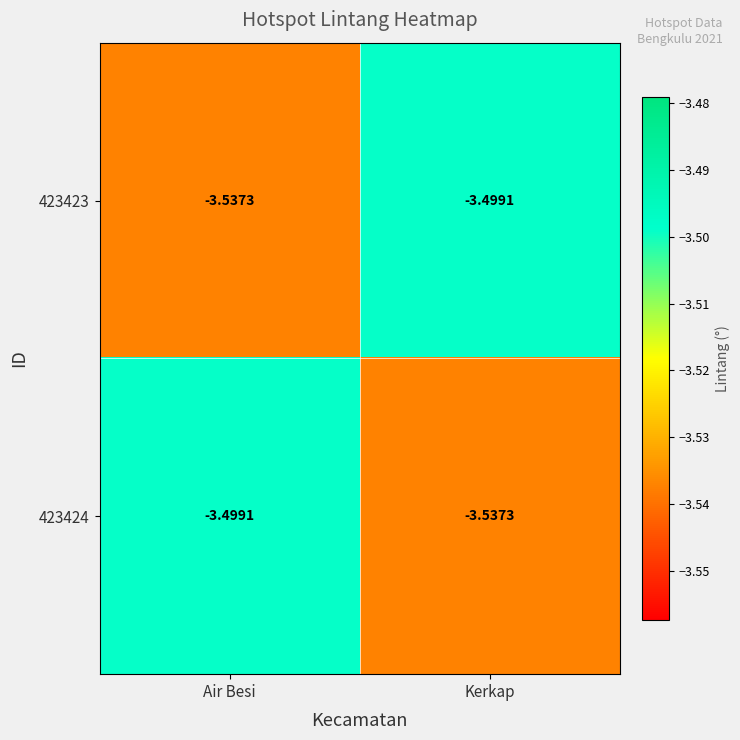

List the labels in order of 423424 value, largest first.

Air Besi, Kerkap